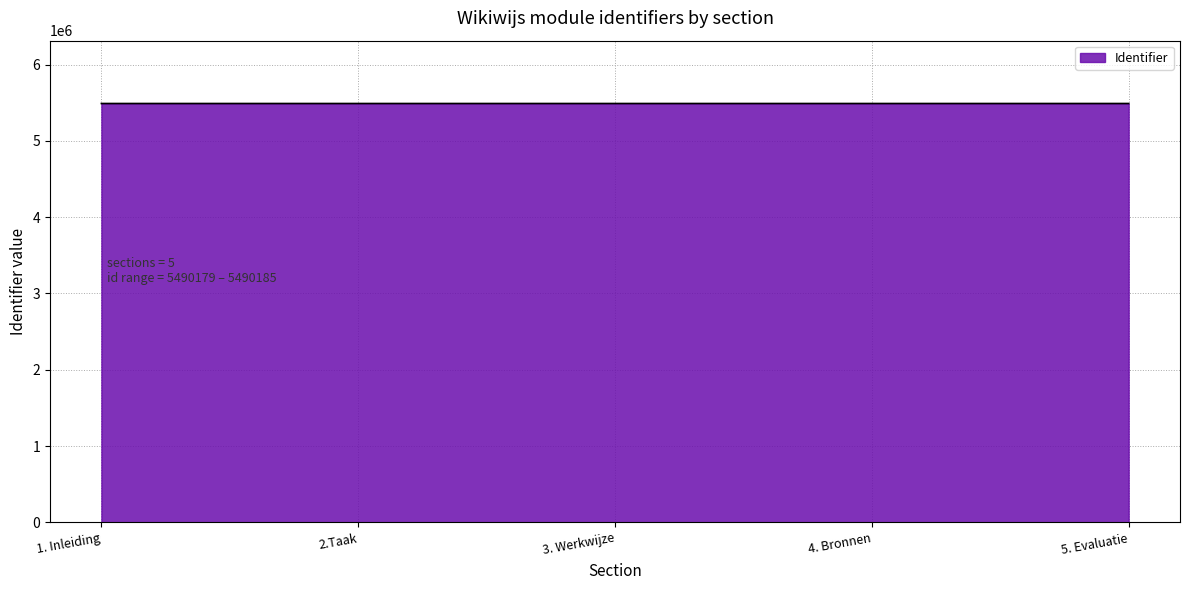

What is the greatest value displayed?

5490185